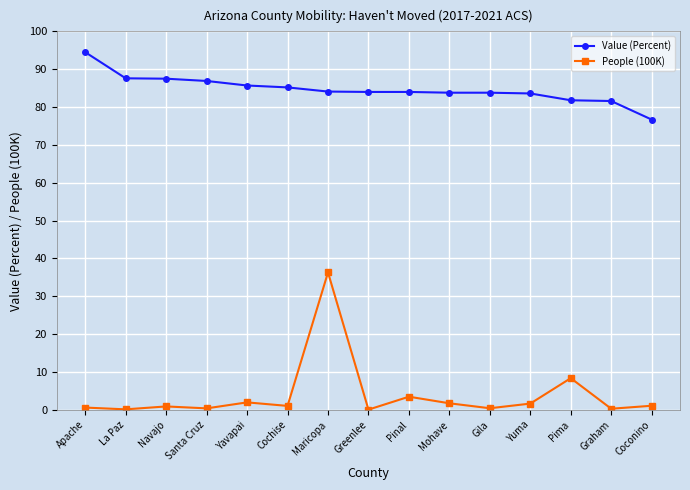

True or false: Value (Percent) has a value of 81.8 at Pima.

True